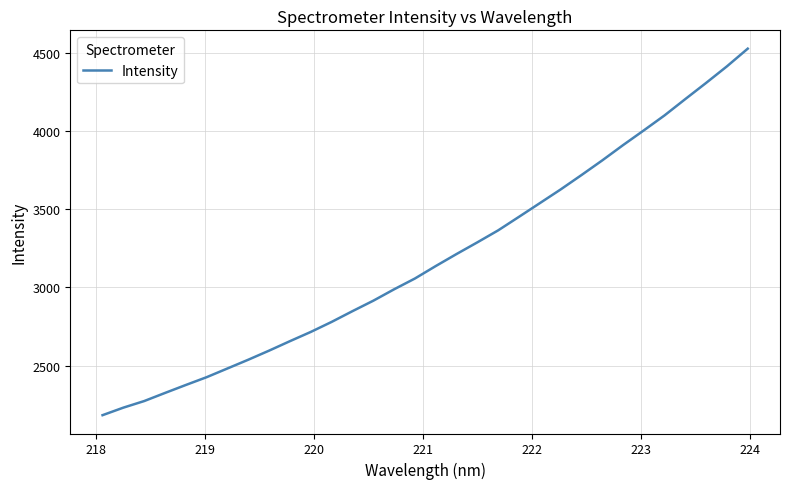

What is the difference between the maximum and minimum values?

2345.9